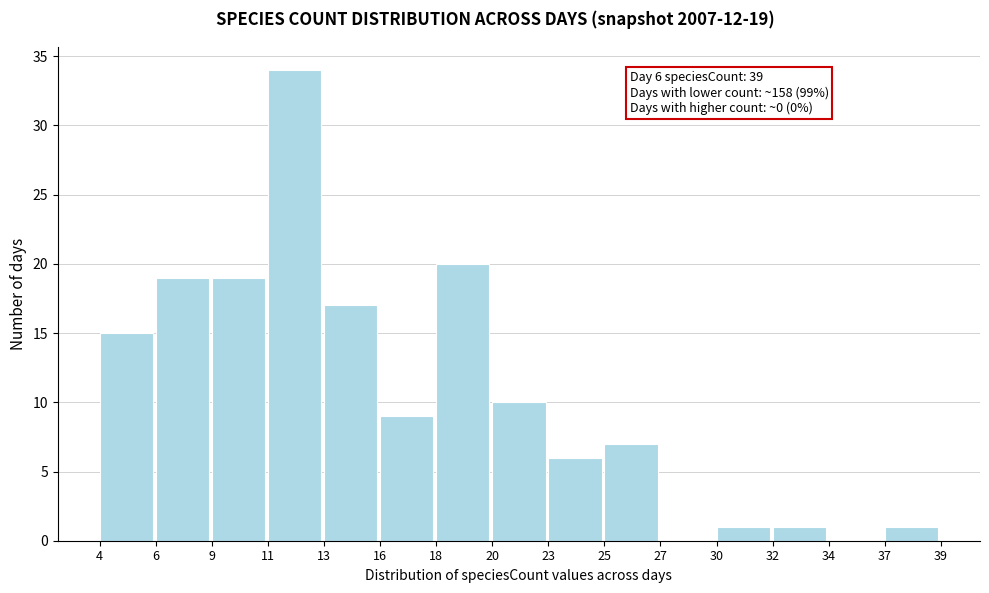

Which range on the x-axis has the tallest bar?

11 to 13